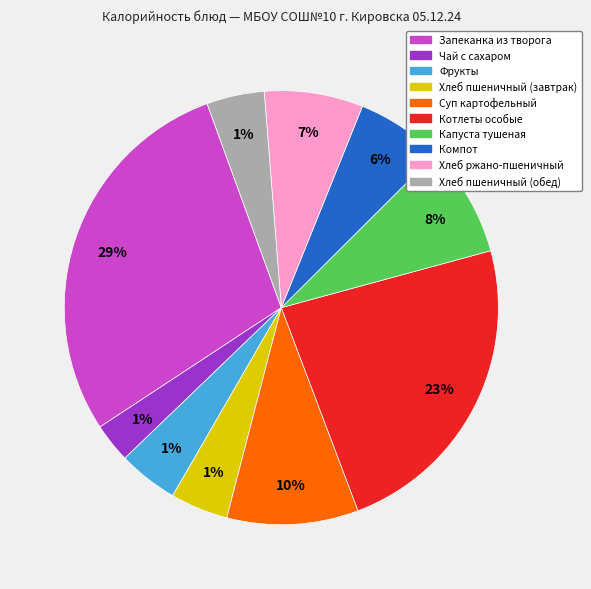

Is it true that Хлеб пшеничный (обед) is 1% of the pie?

False